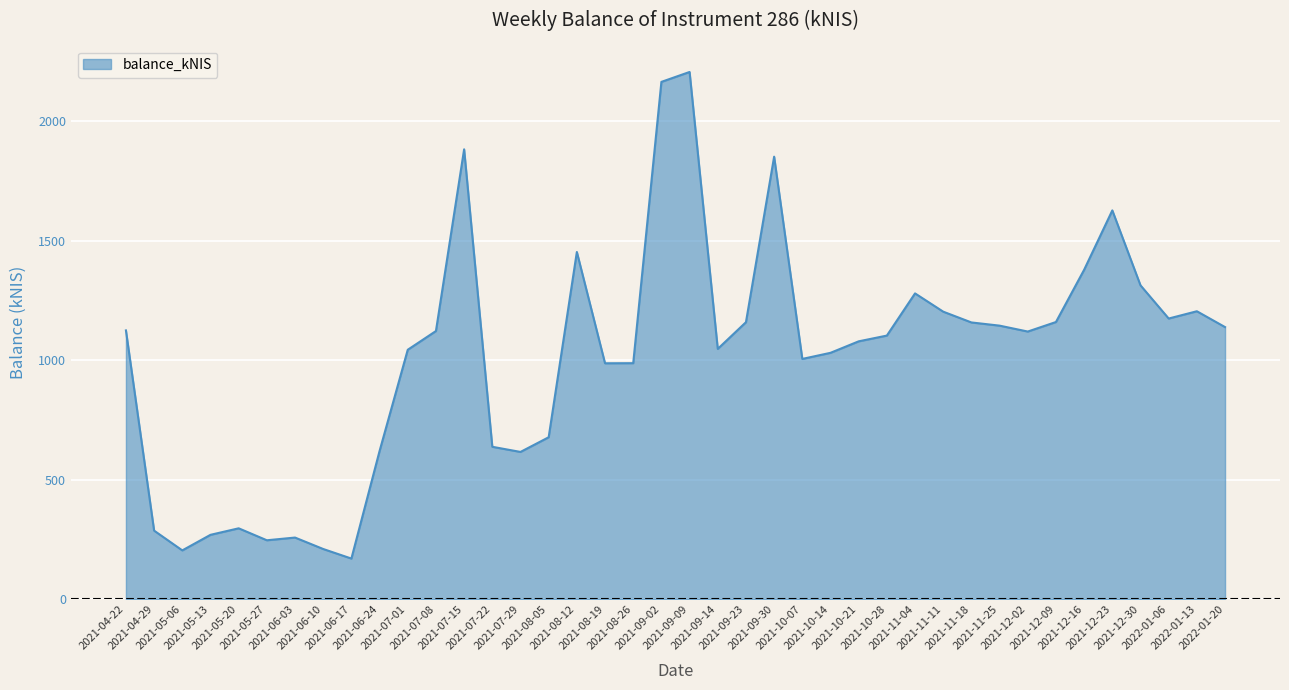

What is the greatest value displayed?

2206.0